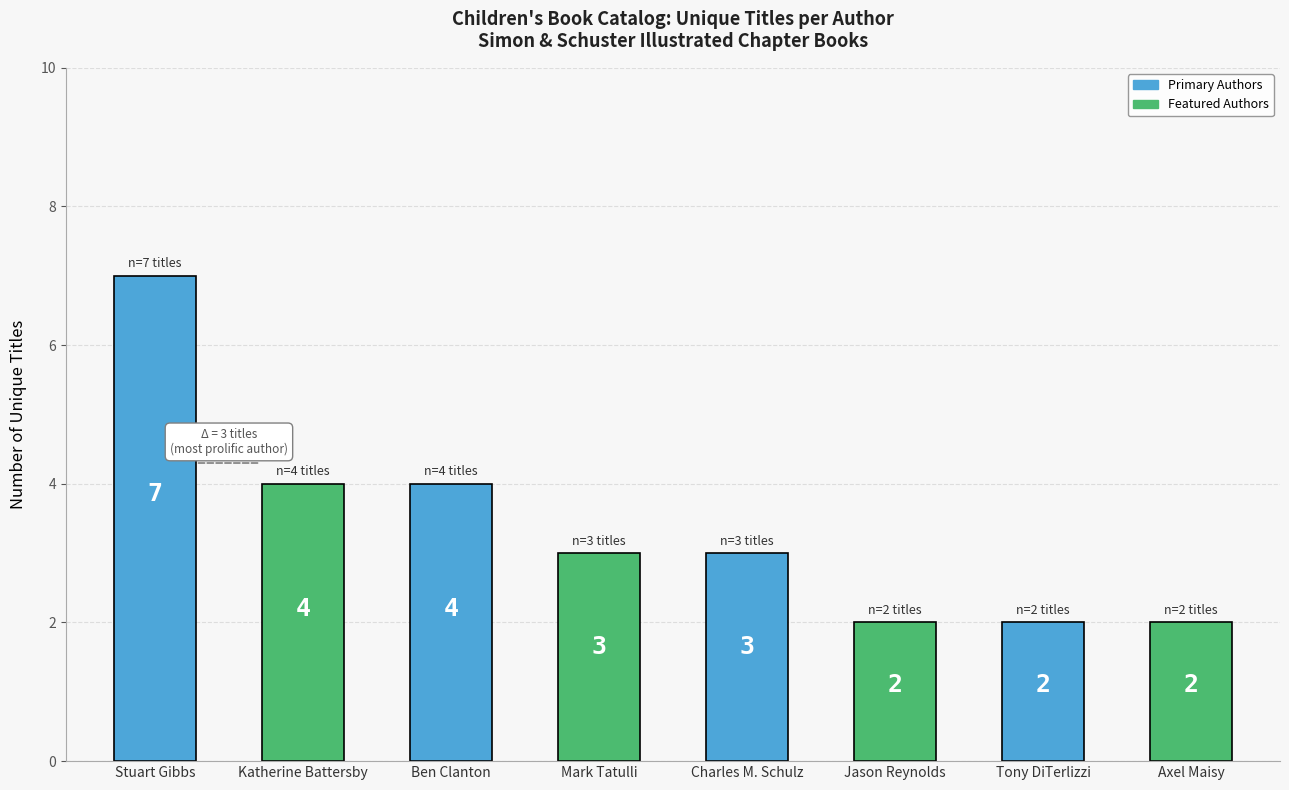

Reading right to left, extract all data points from this chart.

2	2	2	3	3	4	4	7